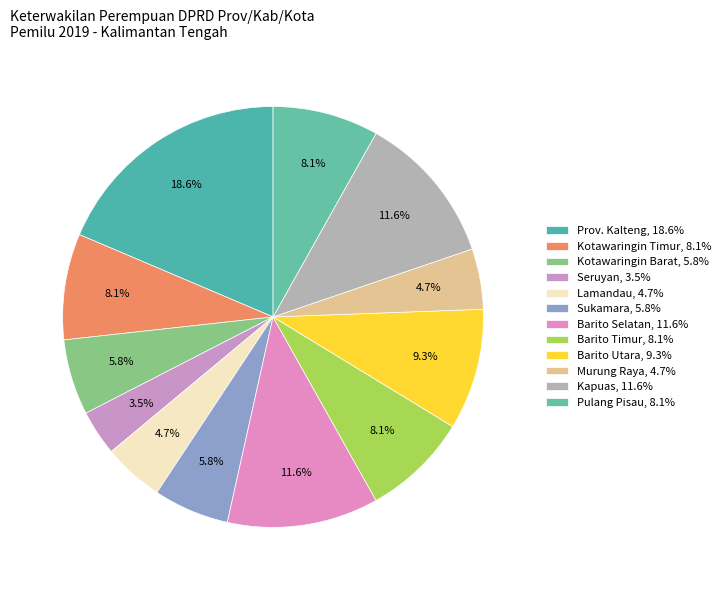

Which slice is the smallest?

Seruyan, 3.5%